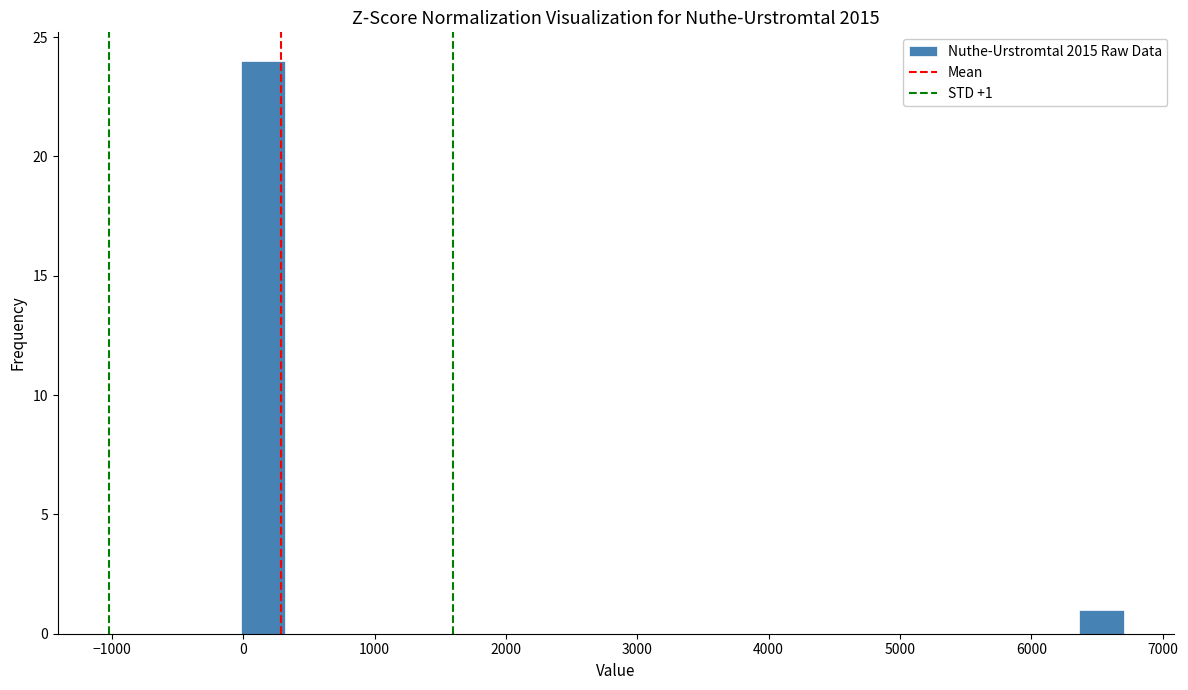

Read against the x-axis, roughly where is the centre of the tallest bar?

200